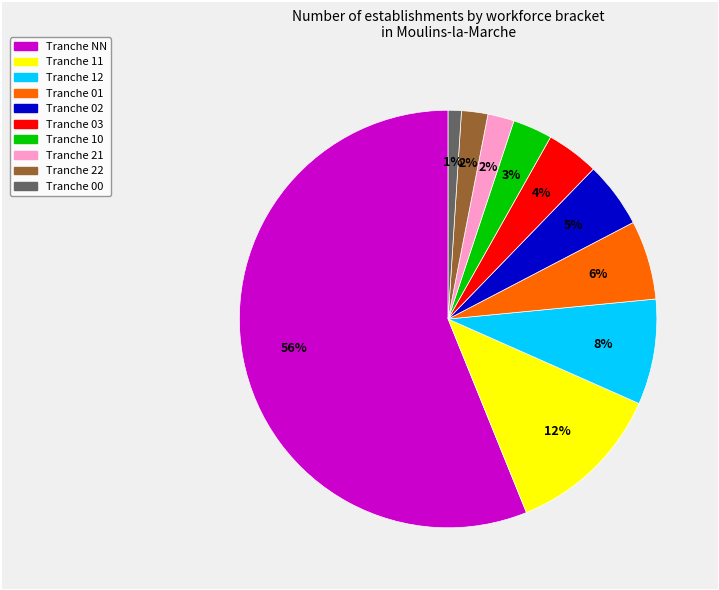

To the nearest percent, what is the average slice percentage?

10%